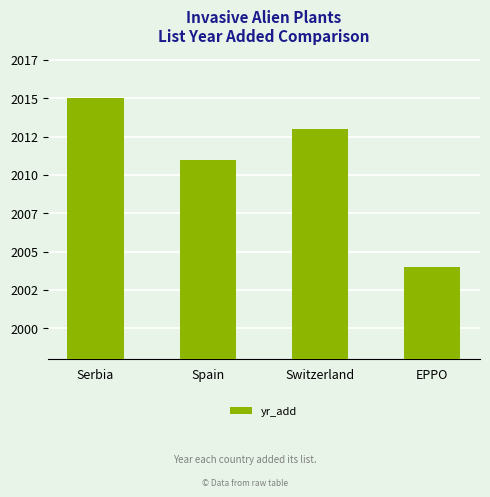

Reading right to left, extract all data points from this chart.

EPPO=2004	Switzerland=2013	Spain=2011	Serbia=2015